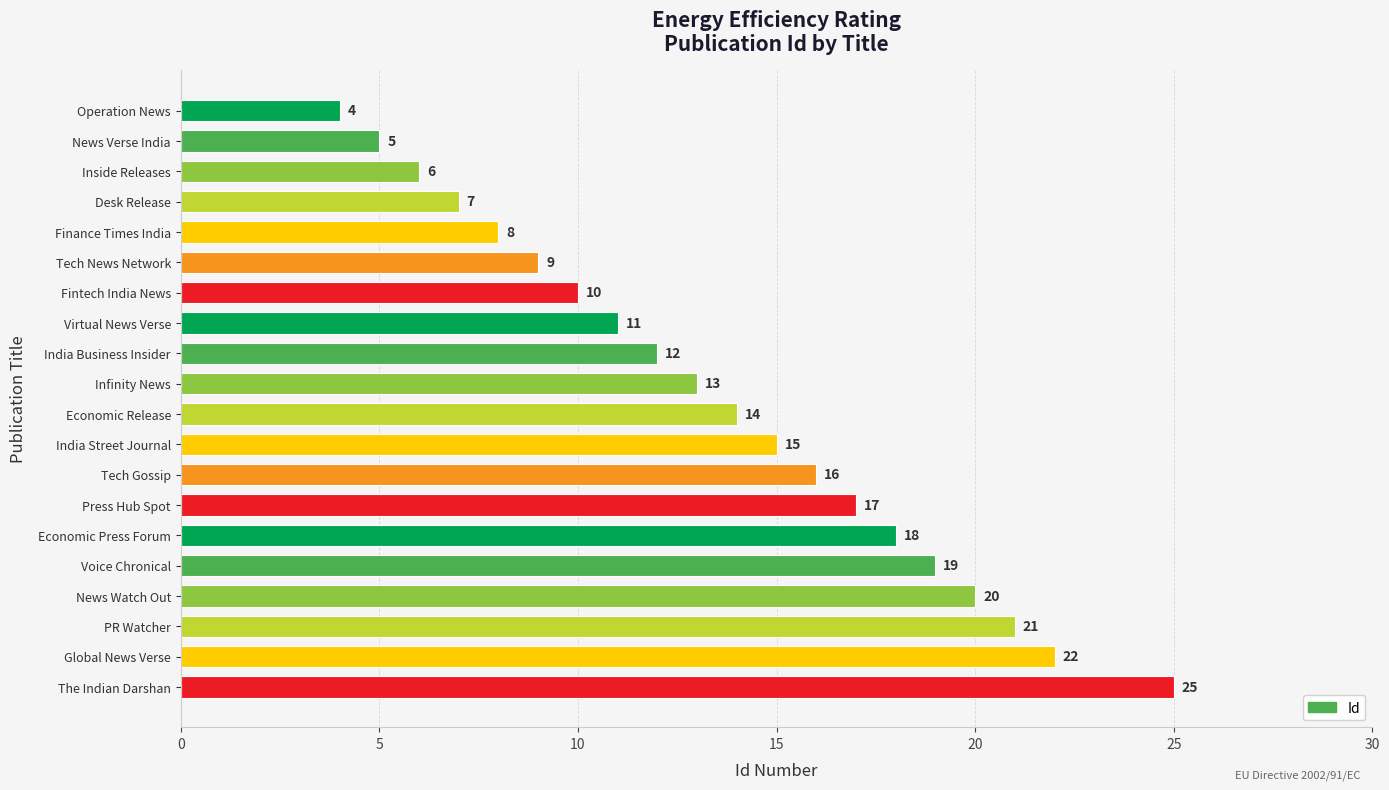

Reading bottom to top, list all the values displayed in this chart.

25	22	21	20	19	18	17	16	15	14	13	12	11	10	9	8	7	6	5	4